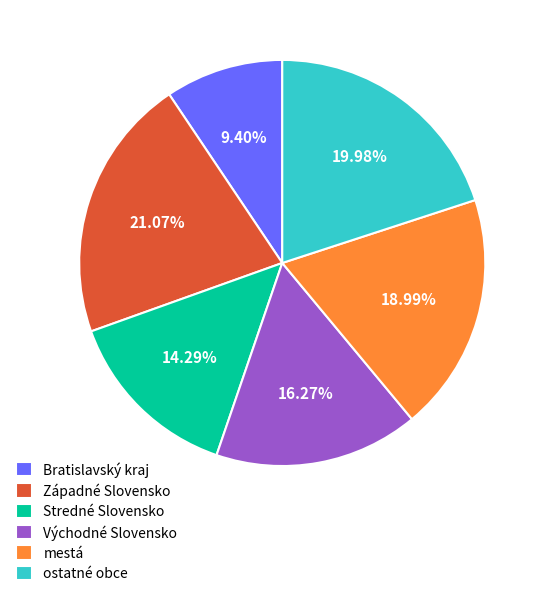

To the nearest percent, what portion does mestá represent?

19%